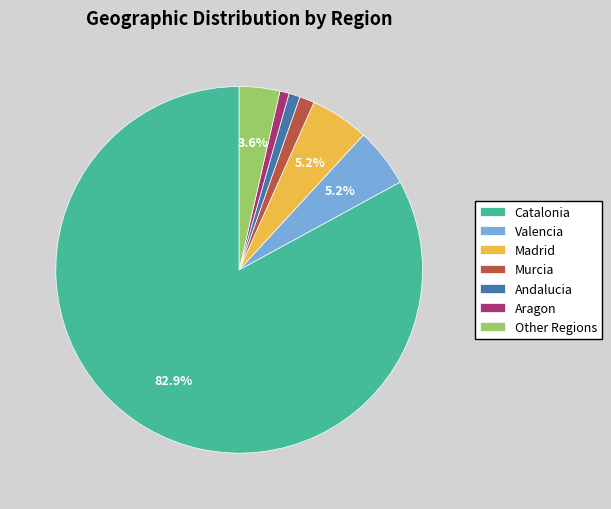

Approximately how many times larger is the value at Madrid compared to Valencia?

1.0